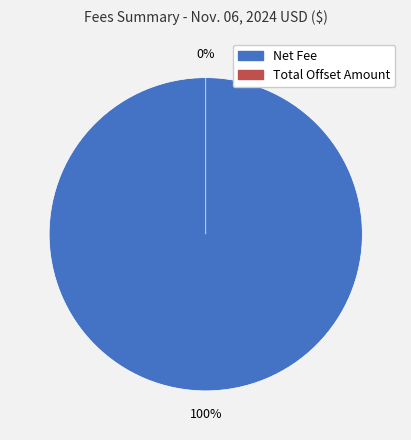

To the nearest percent, what is the average slice percentage?

50%